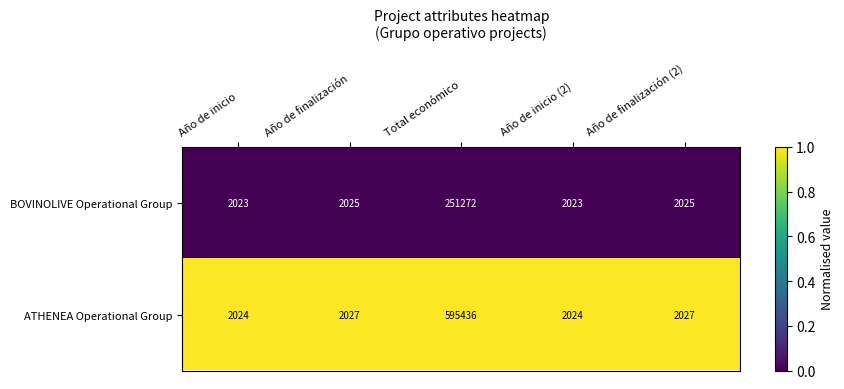

At which category is the sum across all series the highest?

Total económico